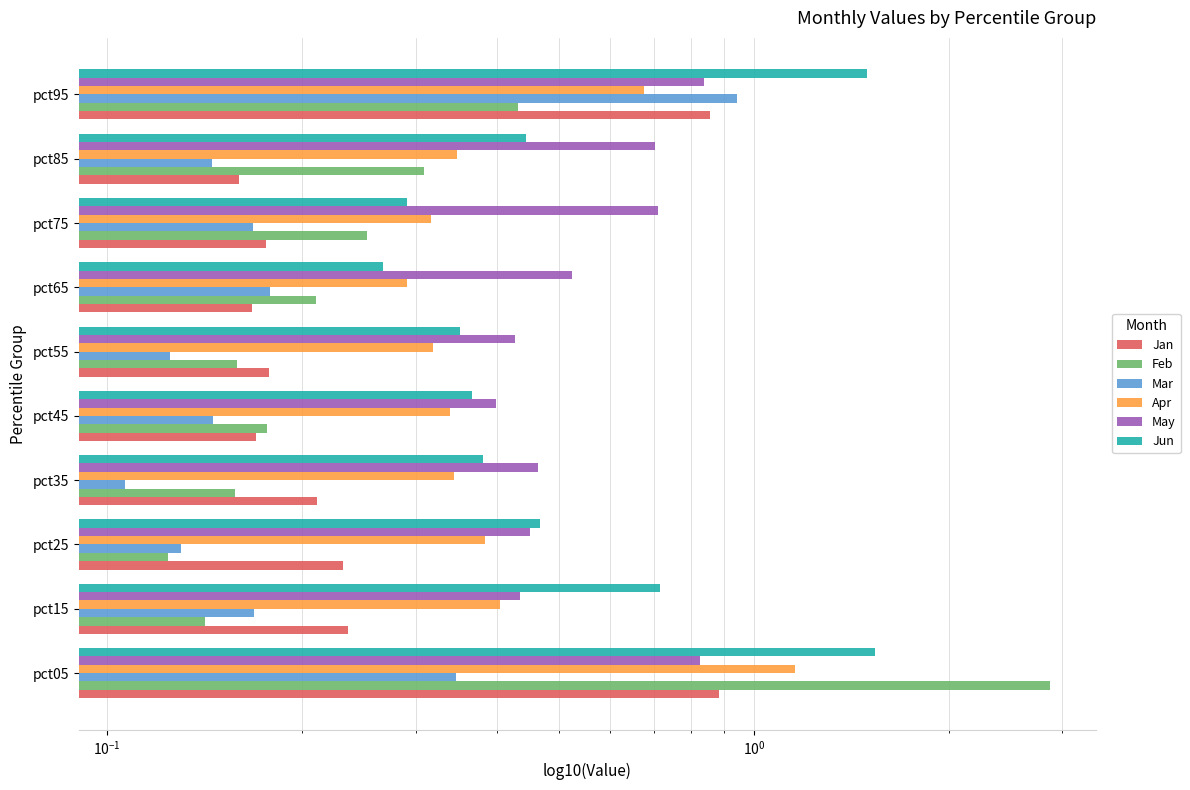

Reading right to left, extract all data points from this chart.

Jan: 0.9	0.2	0.2	0.2	0.2	0.2	0.2	0.2	0.2	0.9
Feb: 0.4	0.3	0.3	0.2	0.2	0.2	0.2	0.1	0.1	2.9
Mar: 0.9	0.1	0.2	0.2	0.1	0.1	0.1	0.1	0.2	0.3
Apr: 0.7	0.3	0.3	0.3	0.3	0.3	0.3	0.4	0.4	1.2
May: 0.8	0.7	0.7	0.5	0.4	0.4	0.5	0.4	0.4	0.8
Jun: 1.5	0.4	0.3	0.3	0.4	0.4	0.4	0.5	0.7	1.5